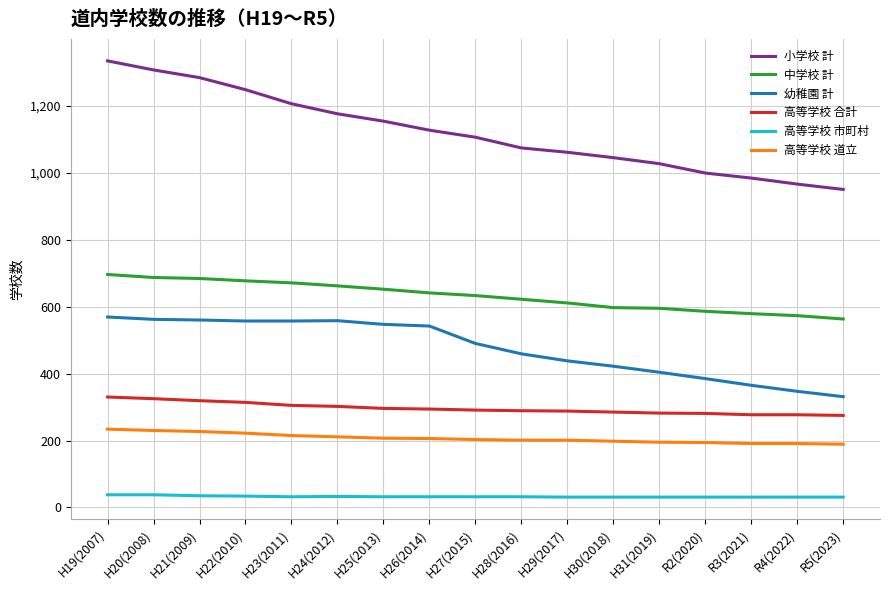

What is the difference between the 高等学校 合計 values at H30(2018) and H25(2013)?

11